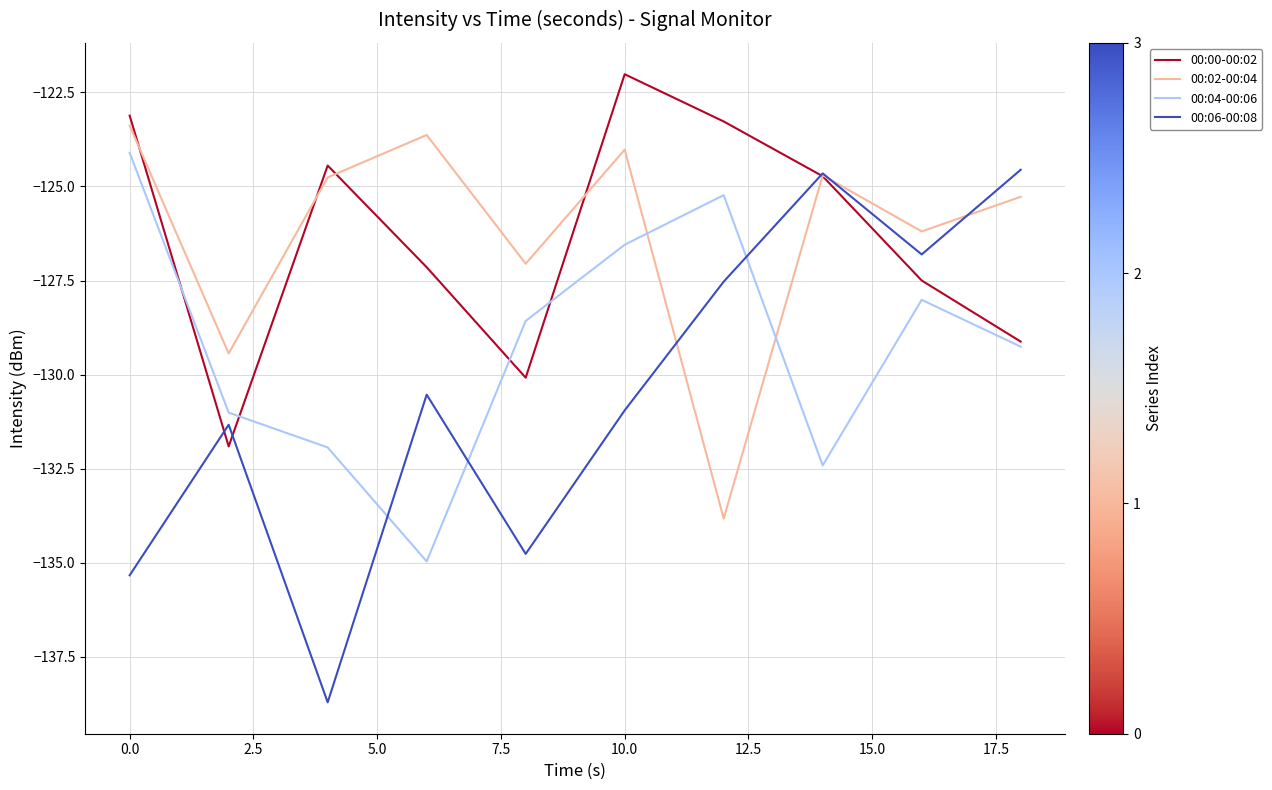

What is the lowest value of the 00:00-00:02 series?

-131.9